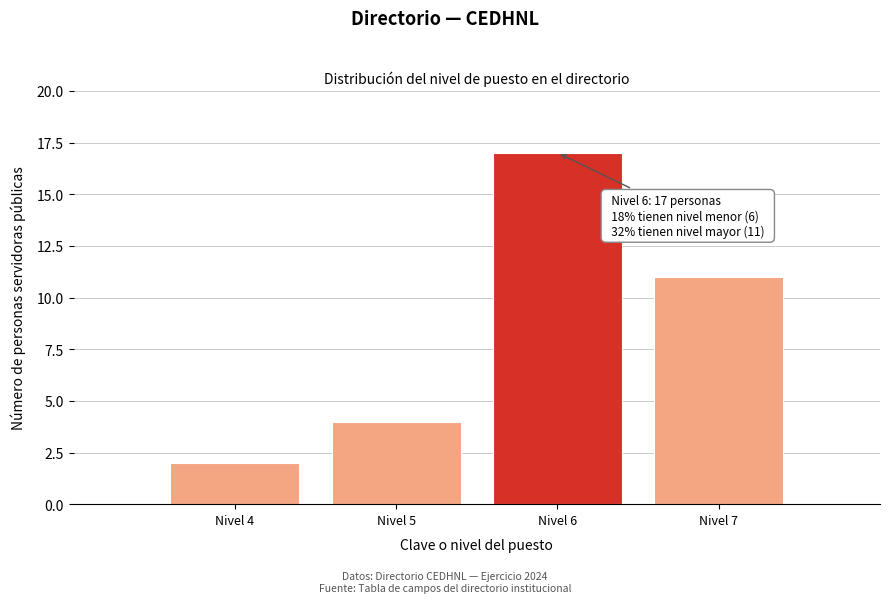

Over which range of the x-axis is the bar tallest?

5.5 to 6.5